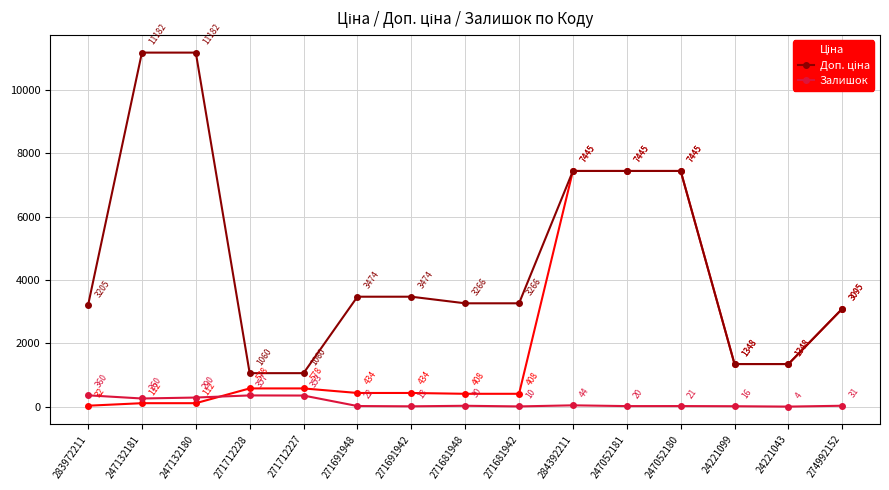

At which label does Залишок first exceed 30?

283972211